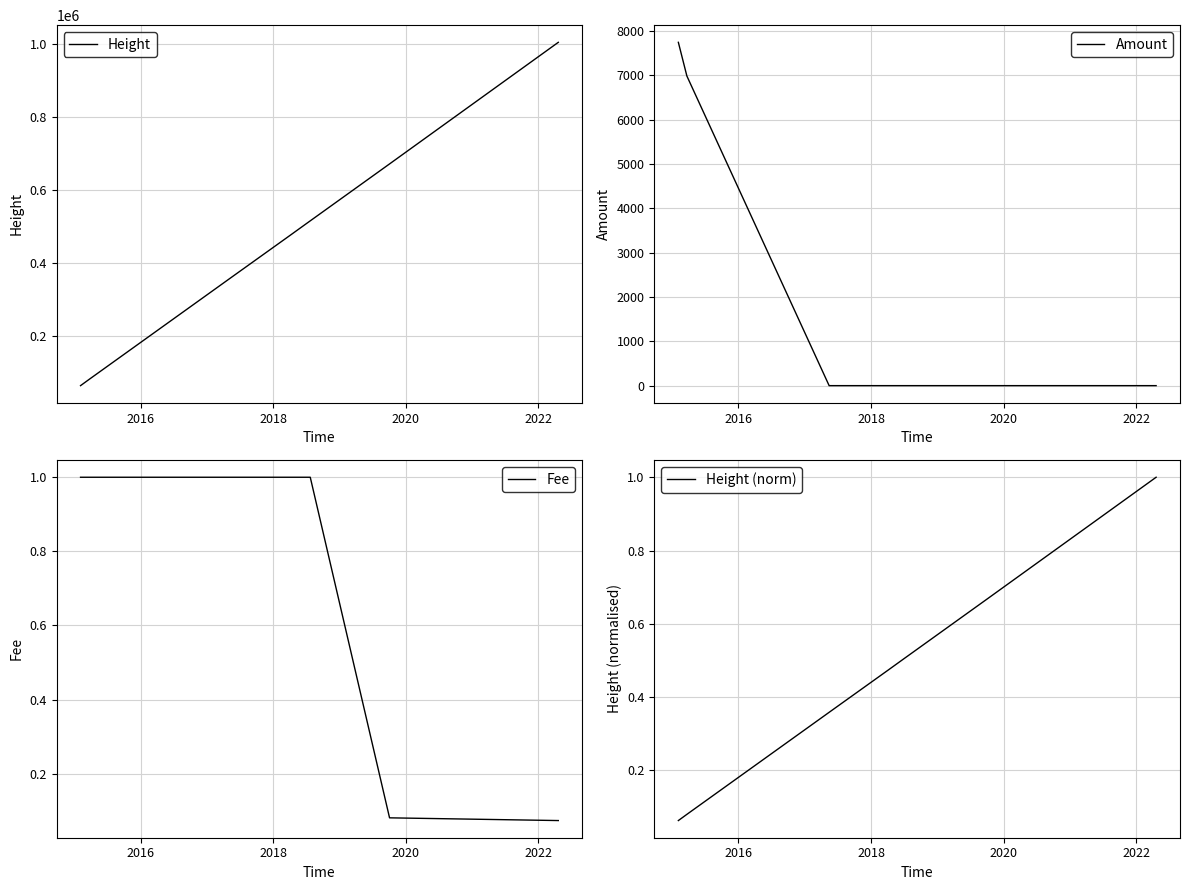

What is the highest value of the Height (norm) series?

1.0